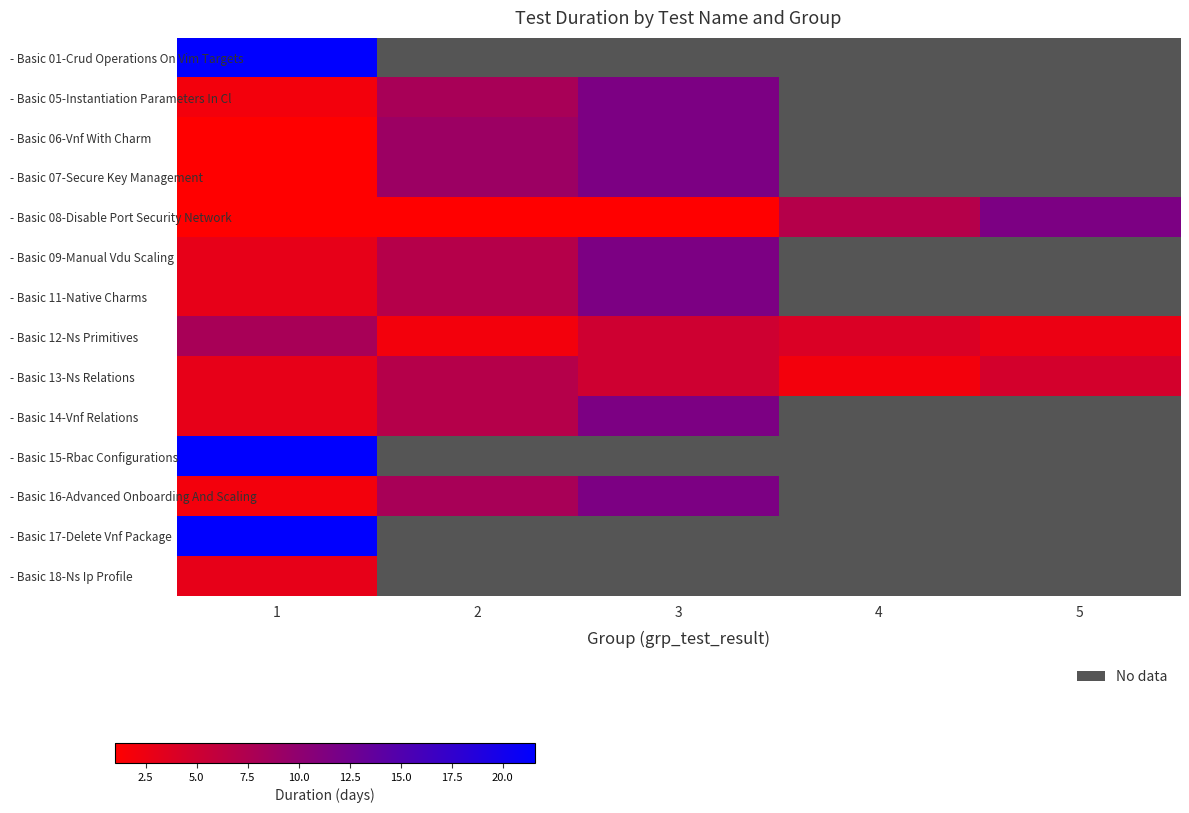

How many series are shown in this chart?

14